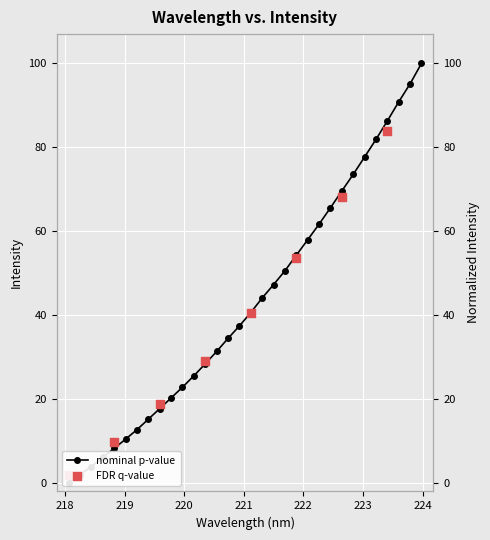

What is the change in value from 221.4993 to 222.0721?

+10.7